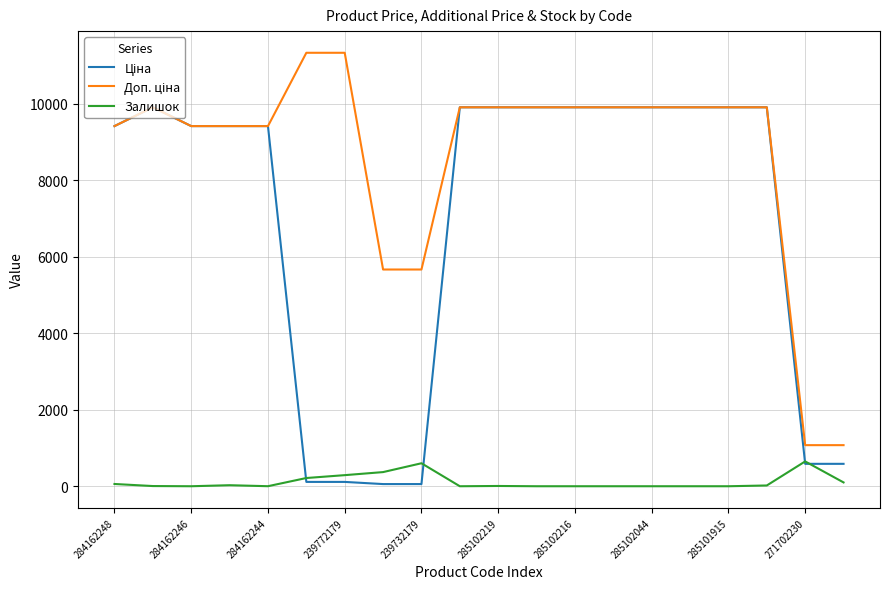

What is the maximum value for Залишок?

649.0